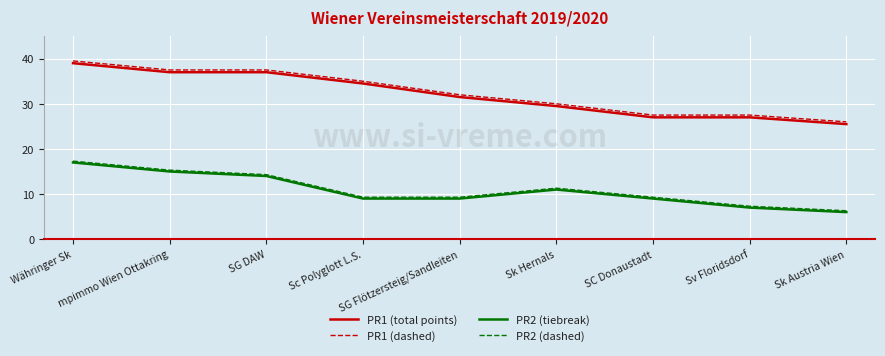

Is it true that PR1 (total points) equals 37.0 at SG DAW?

True